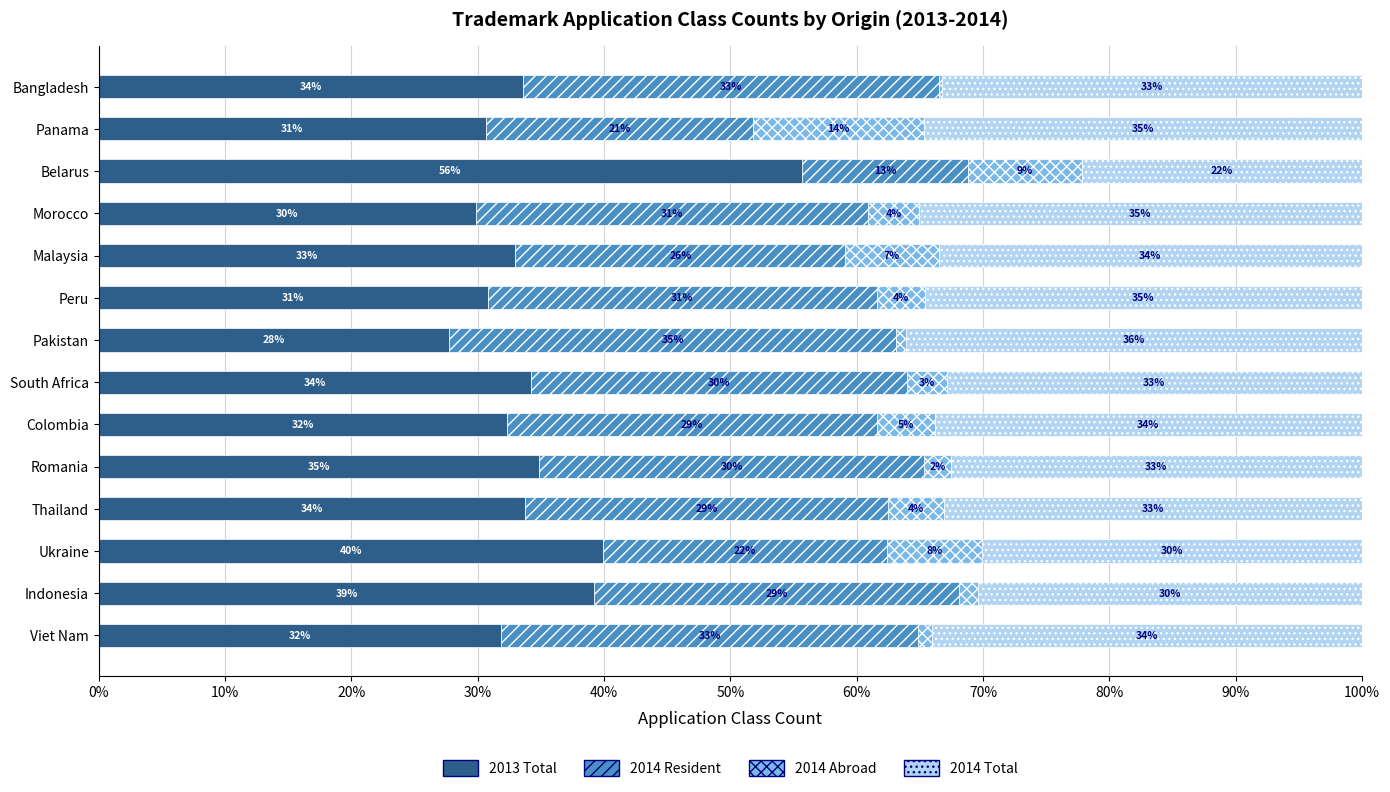

At which label does 2013 Total reach its peak?

Belarus